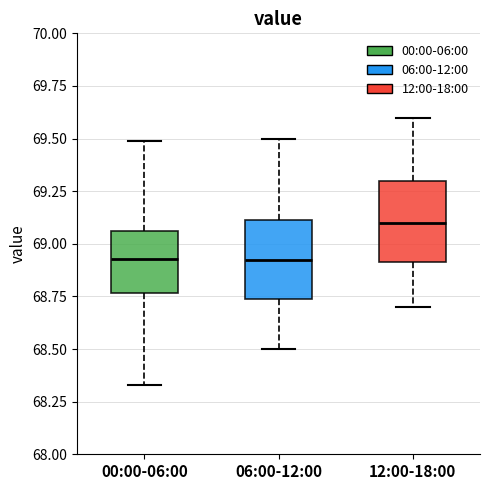

Where is the upper edge of the box for 00:00-06:00 on the y-axis? The values are not printed on the chart, so give them approximately, as read against the axis.

69.05